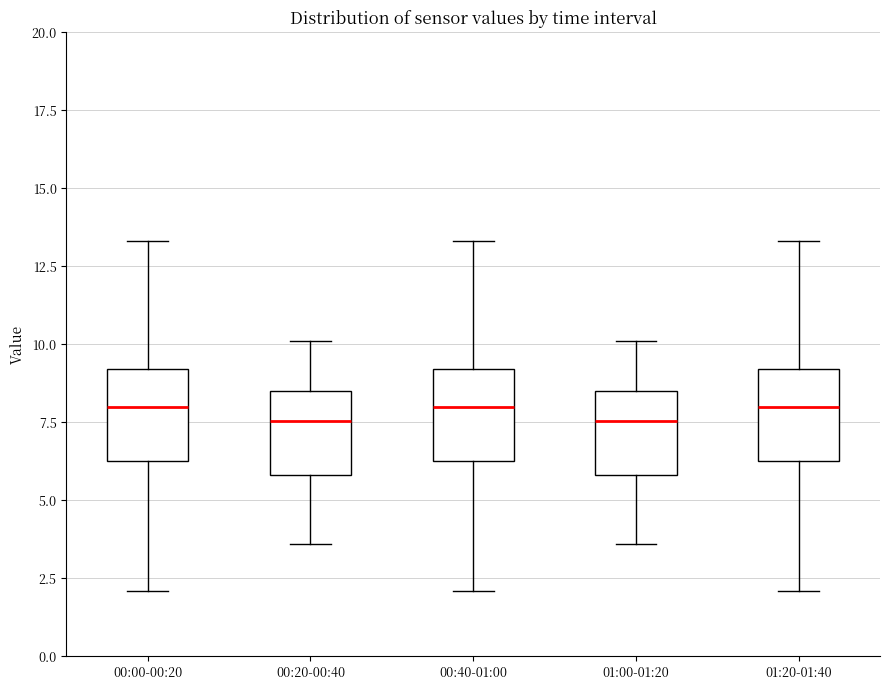

Reading left to right, transcribe this box plot: for each box, give where its median line is, the range the box spans, and where its two whiskers end, as read against the y-axis. The values are not printed on the chart, so give them approximately, as read against the axis.

00:00-00:20: median 8.0, box 6.5 to 9.0, whiskers 2.0 to 13.5
00:20-00:40: median 7.5, box 6.0 to 8.5, whiskers 3.5 to 10.0
00:40-01:00: median 8.0, box 6.5 to 9.0, whiskers 2.0 to 13.5
01:00-01:20: median 7.5, box 6.0 to 8.5, whiskers 3.5 to 10.0
01:20-01:40: median 8.0, box 6.5 to 9.0, whiskers 2.0 to 13.5